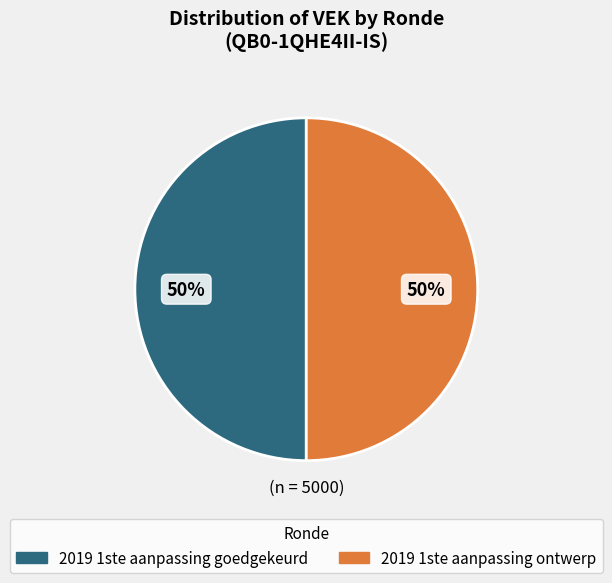

To the nearest percent, what is the average slice percentage?

50%